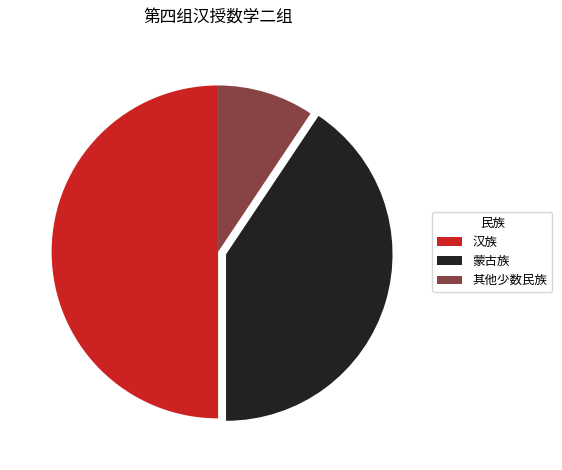

What is the smallest slice in the pie chart?

其他少数民族